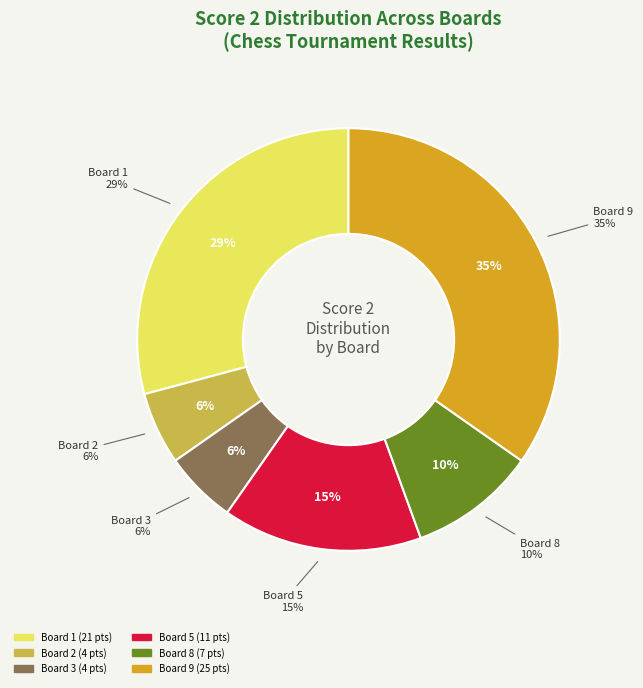

How much of the chart is everything except Board 3?

94.4%